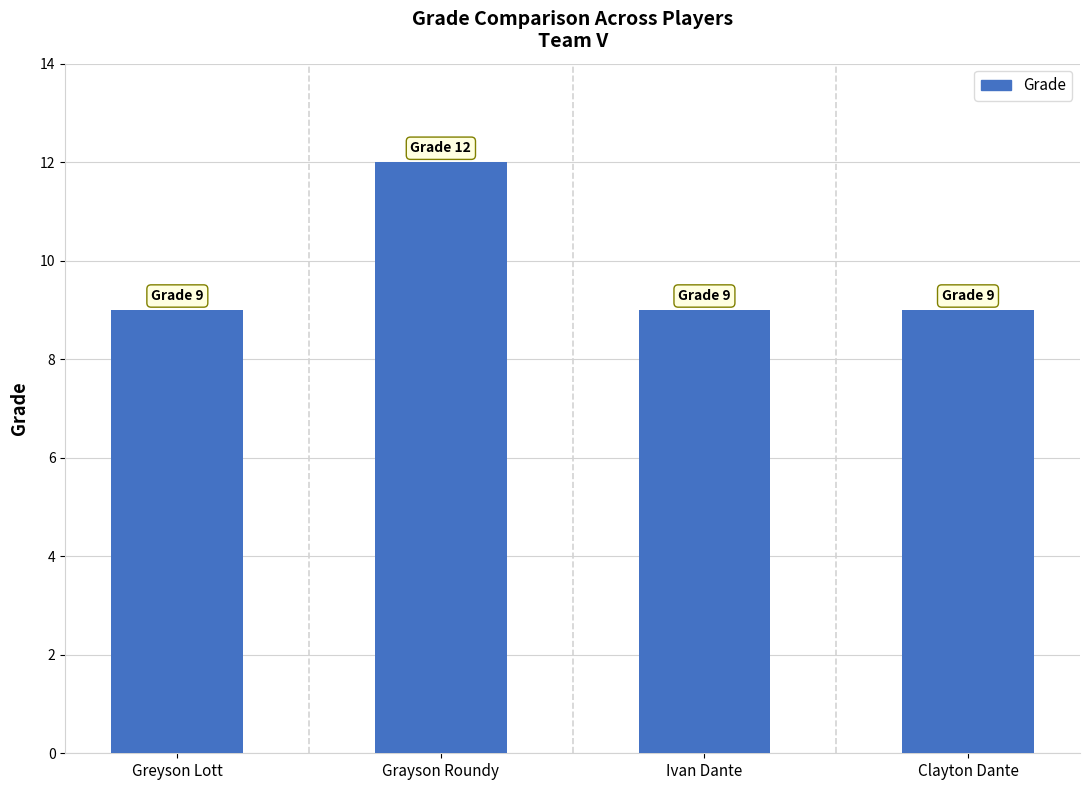

What is the maximum value shown in the chart?

12